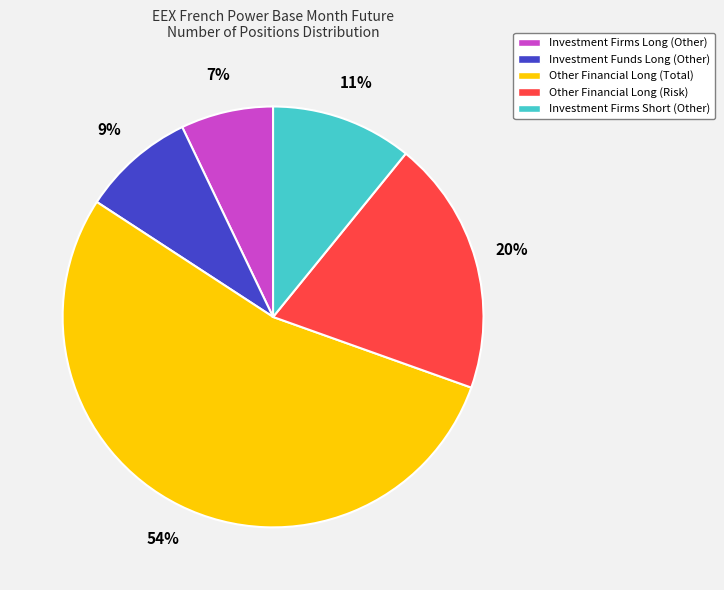

Which slice is the smallest?

Investment Firms Long (Other)